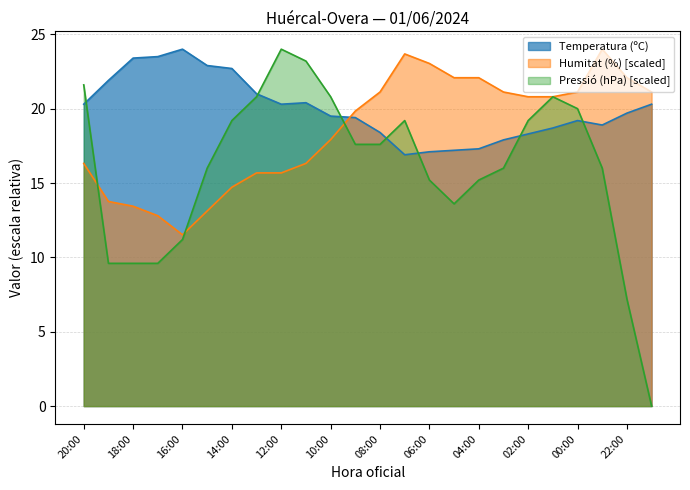

What is the spread (max minus min) of values at 19:00?

12.3